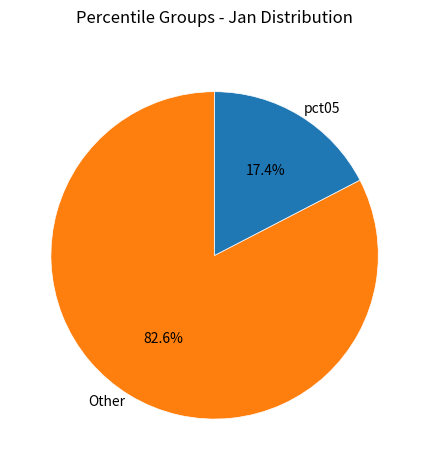

Which has a higher value, pct05 or Other?

Other